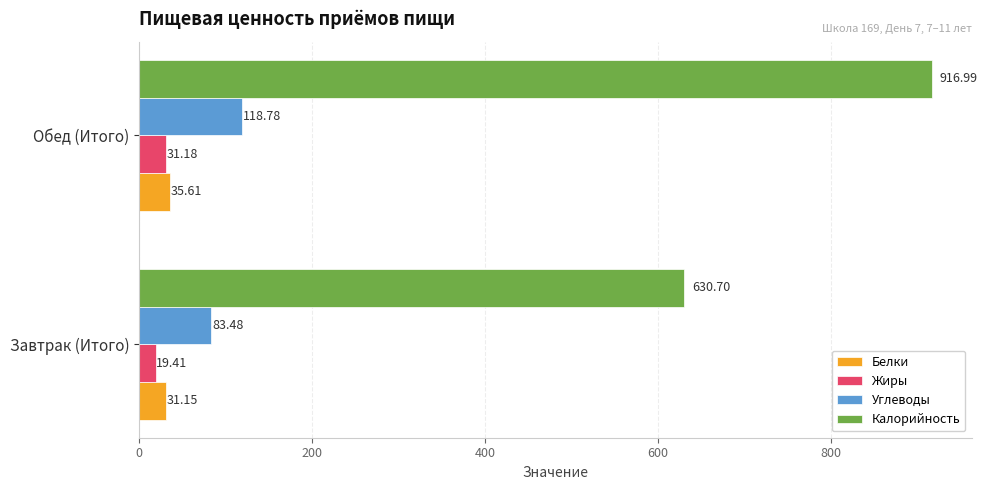

Which series changed the most between Завтрак (Итого) and Обед (Итого)?

Калорийность